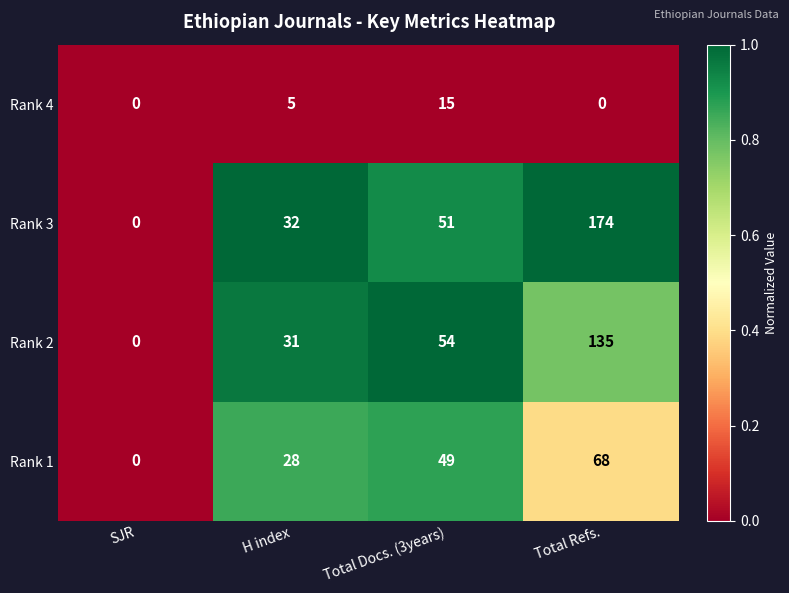

What is the sum of all Rank 3 values?

257